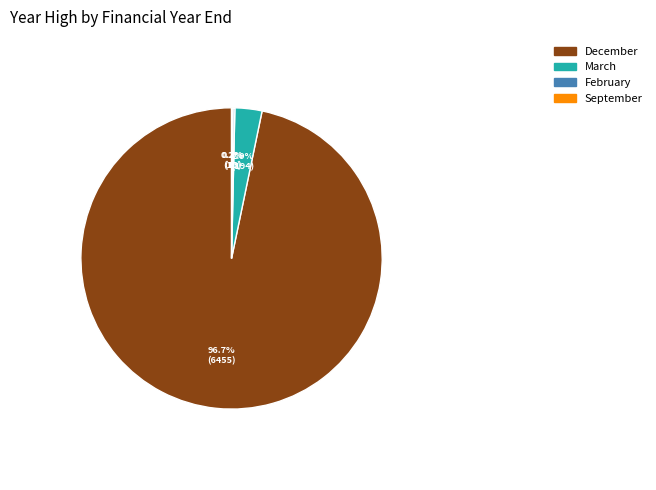

What is the largest slice in the pie chart?

96.7% (6455)